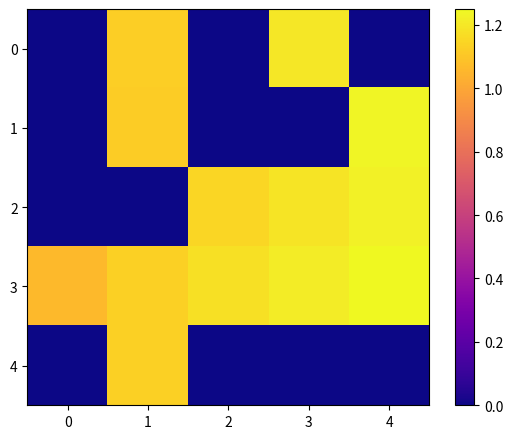

Rank the series at 3 from lowest to highest value.

1, 4, 2, 0, 3